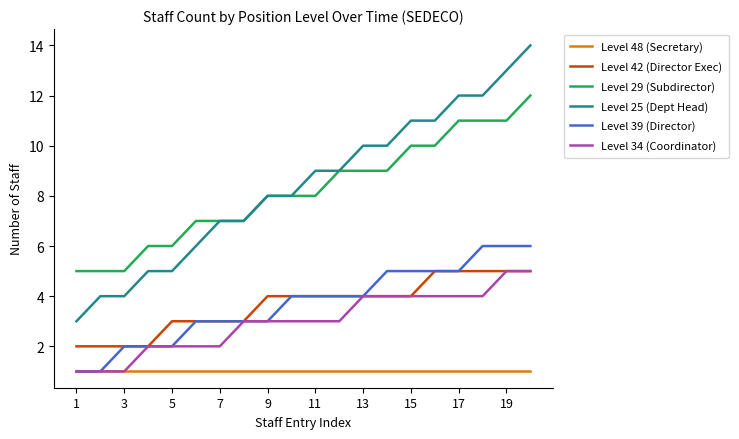

Which series has the largest range (max minus min)?

Level 25 (Dept Head)